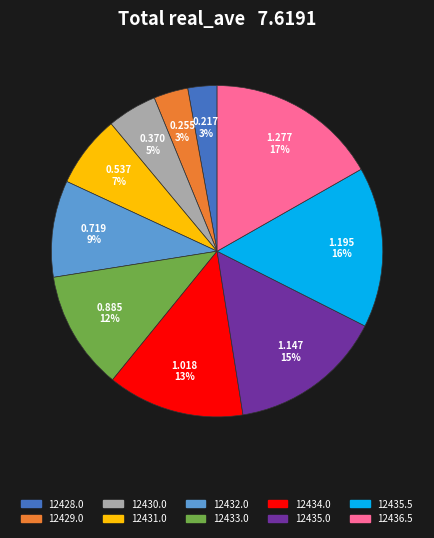

Does 12436.5 represent more than half of the total?

No